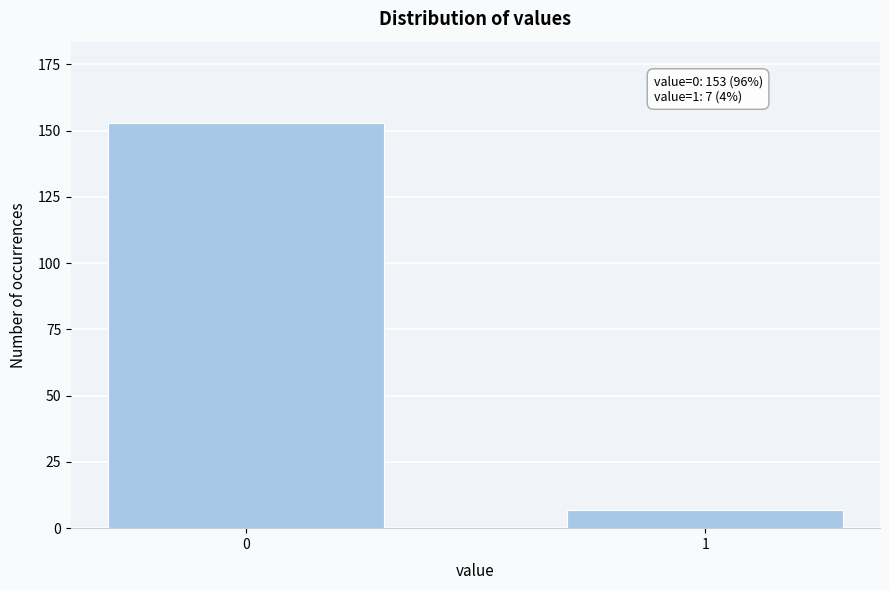

Reading left to right, list all the values displayed in this chart.

0=153	1=7